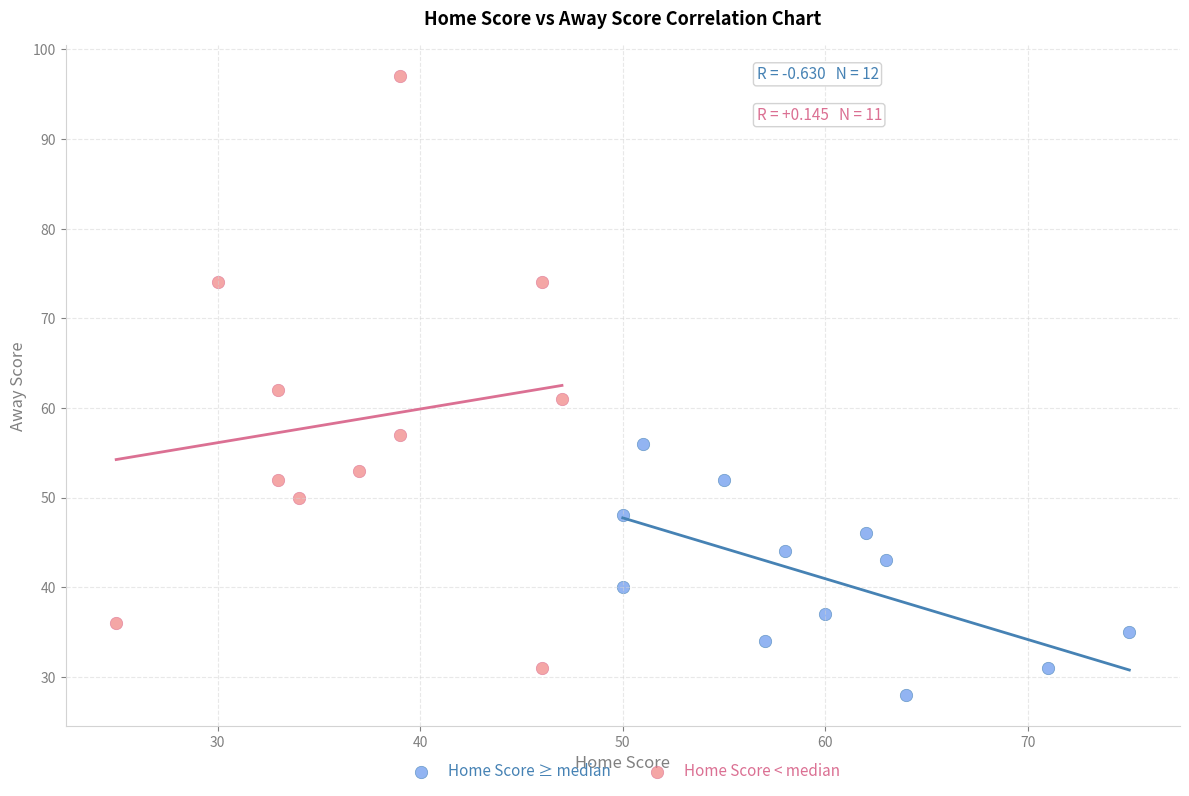

What are all the series names shown in the legend?

Home Score ≥ median, Home Score < median